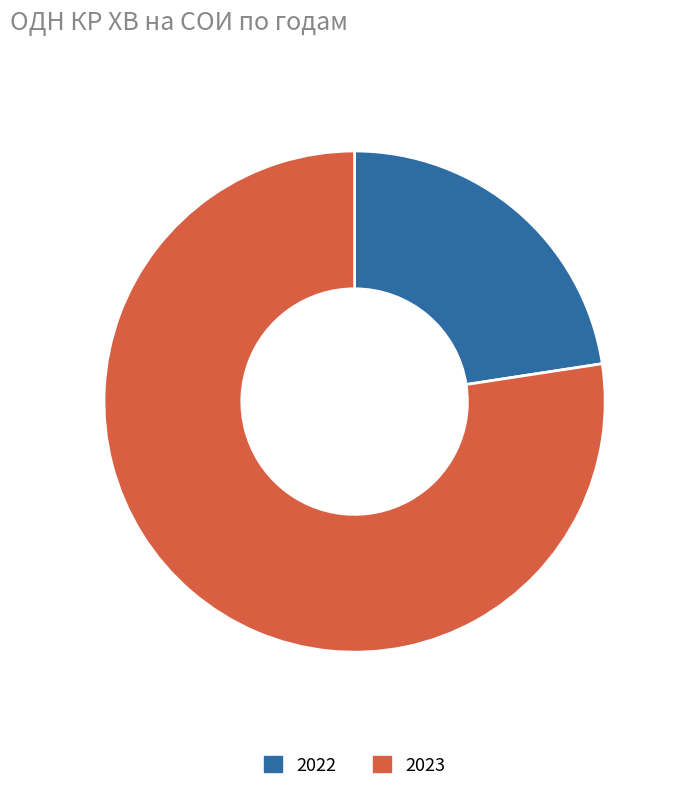

Does 2022 account for over 50% of the chart?

No